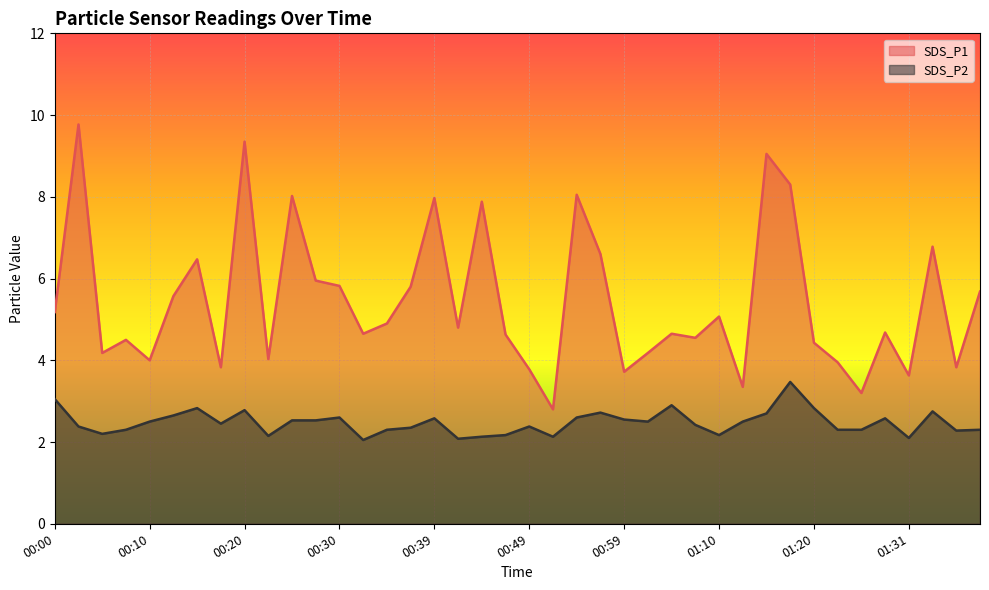

How many interior local peaks does the SDS_P1 series have?

13